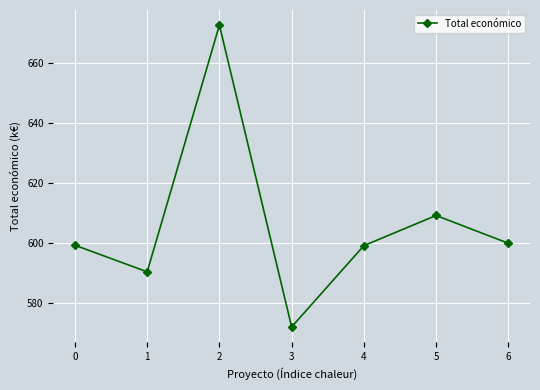

Approximately how many times larger is the value at 1 compared to 4?

1.0